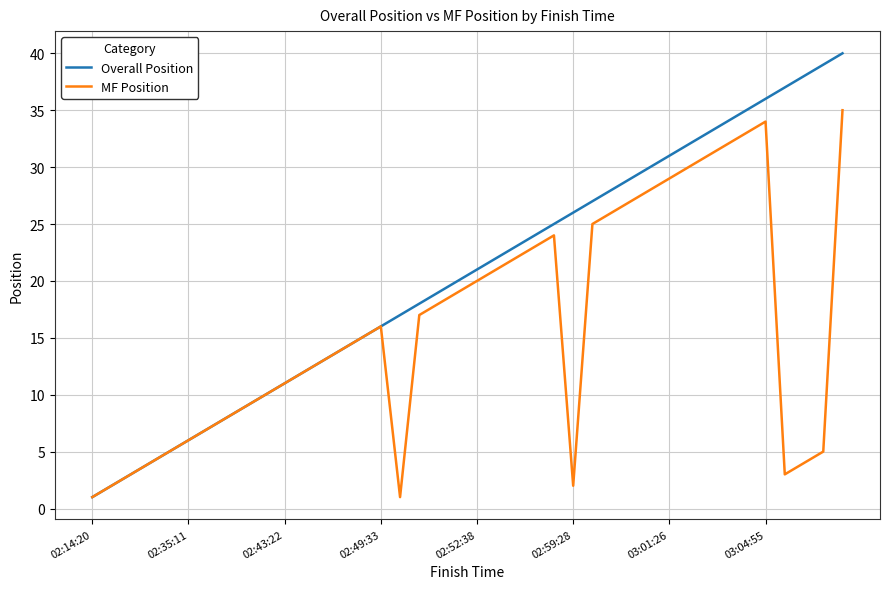

Which series has the widest spread of values?

Overall Position